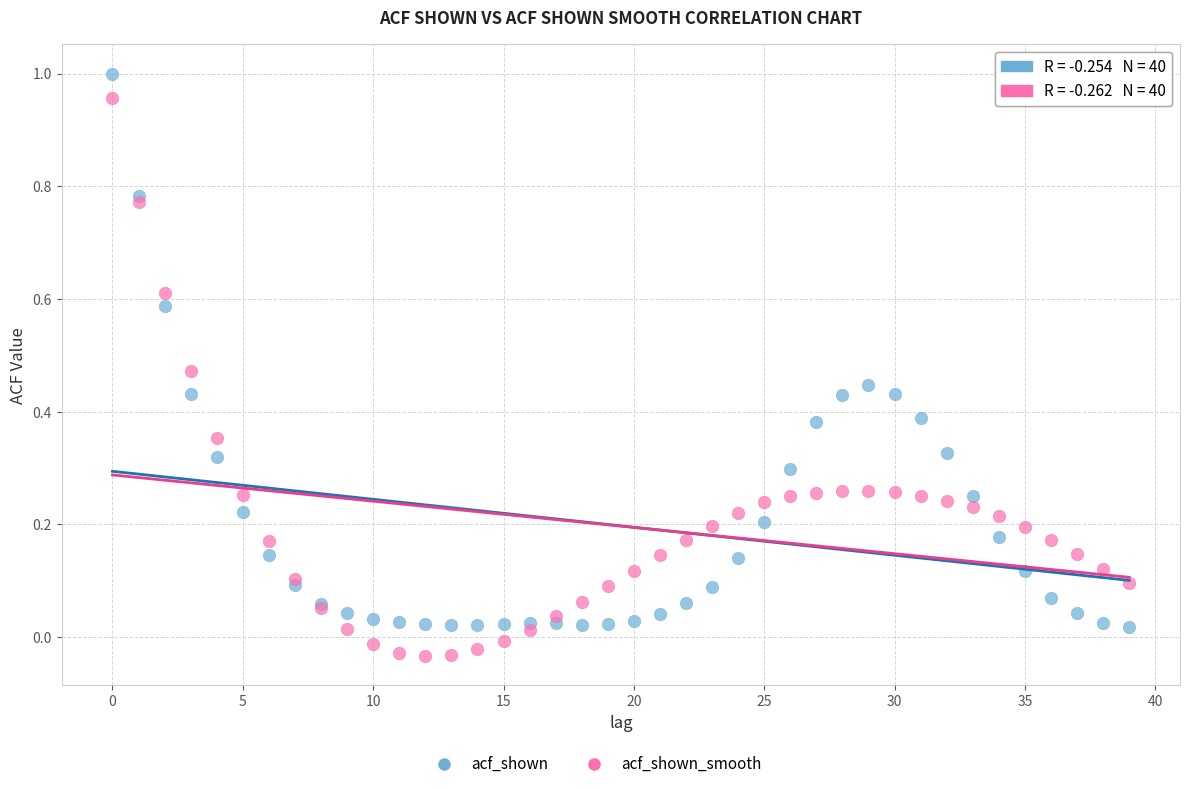

Which series reaches the minimum Y coordinate?

acf_shown_smooth